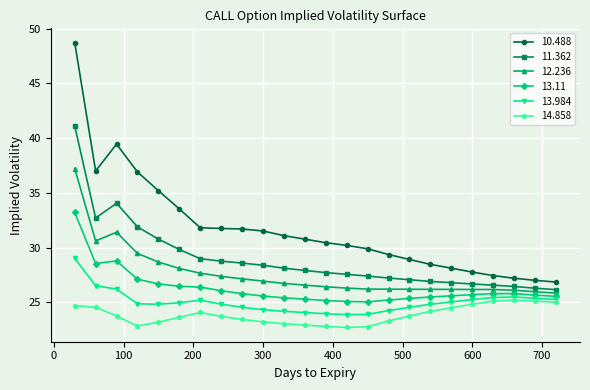

What is the maximum value for 11.362?

41.1